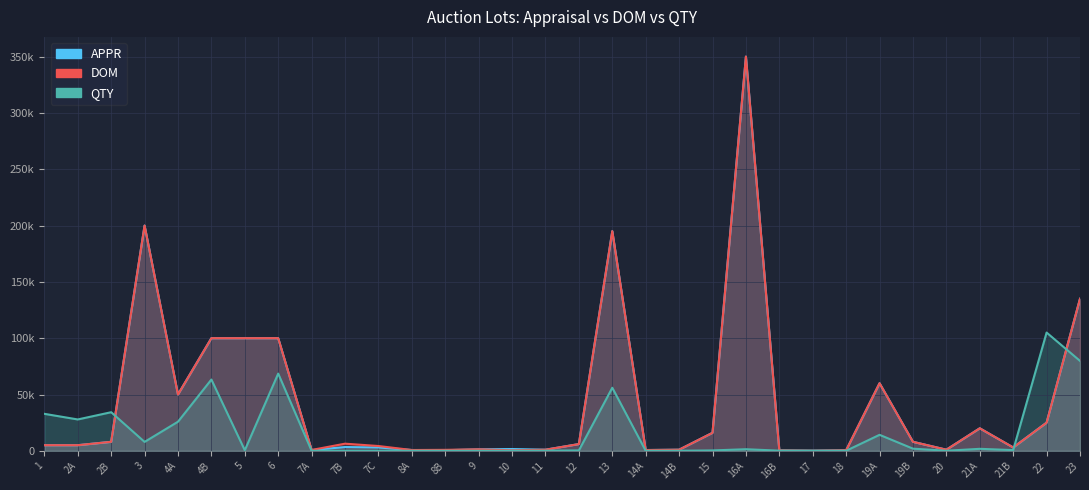

What is the label of the 2nd point from the left?

2A